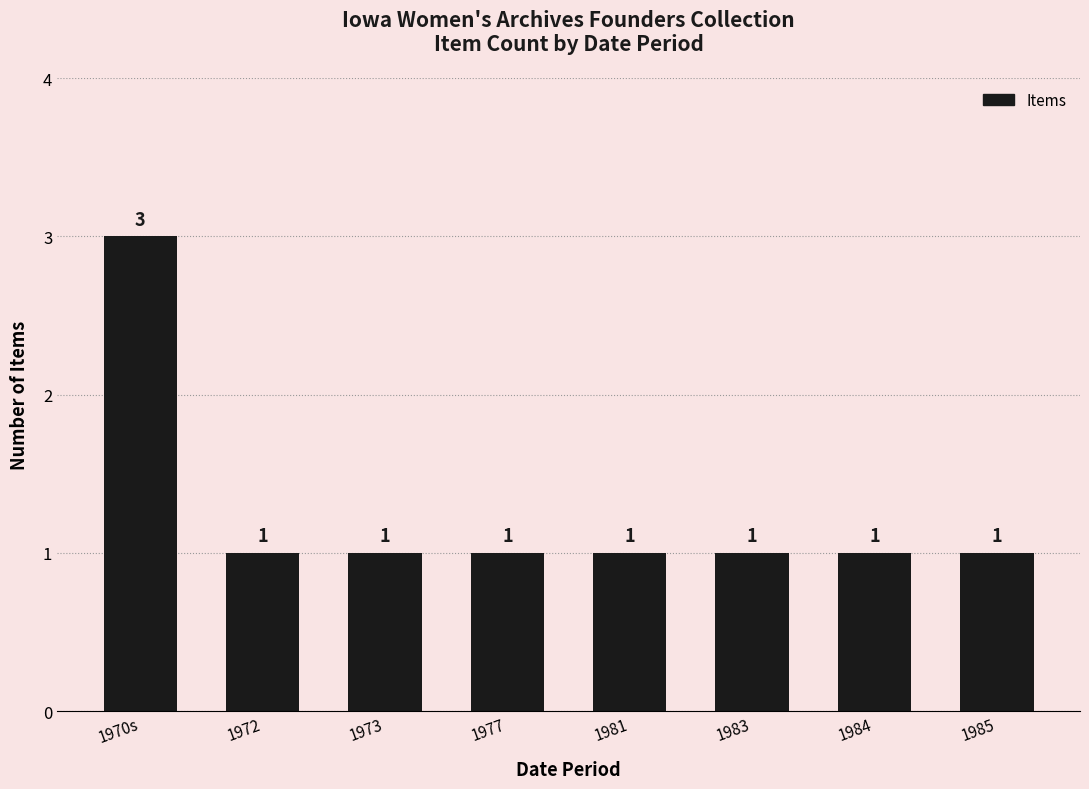

What is the greatest value displayed?

3